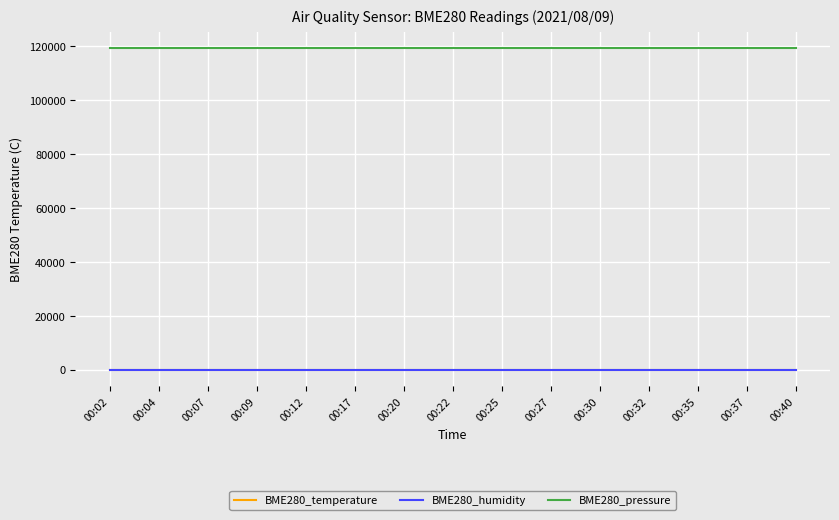

True or false: BME280_pressure and BME280_humidity intersect in this chart.

False